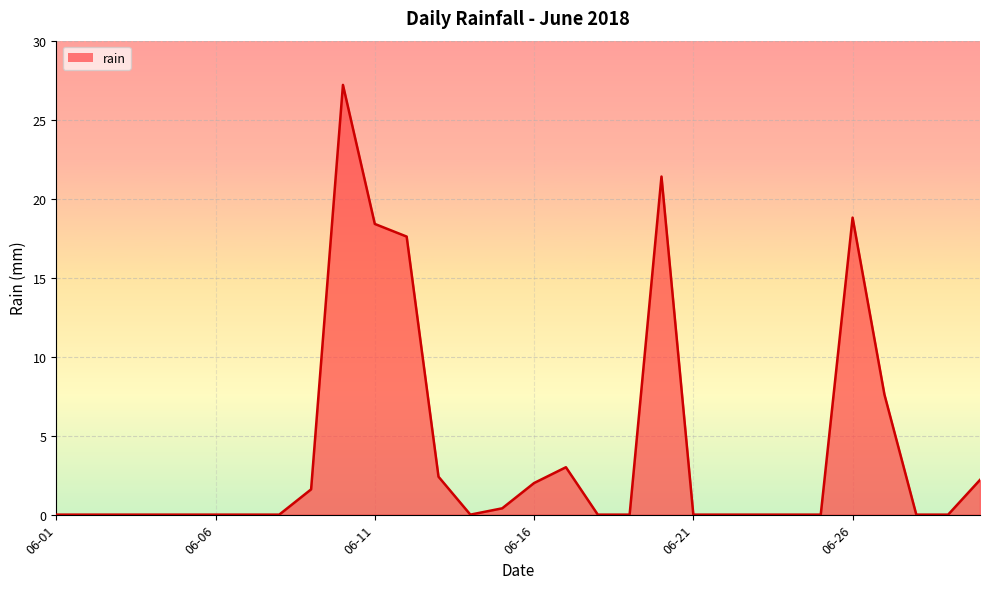

Does the chart have visible grid lines?

Yes